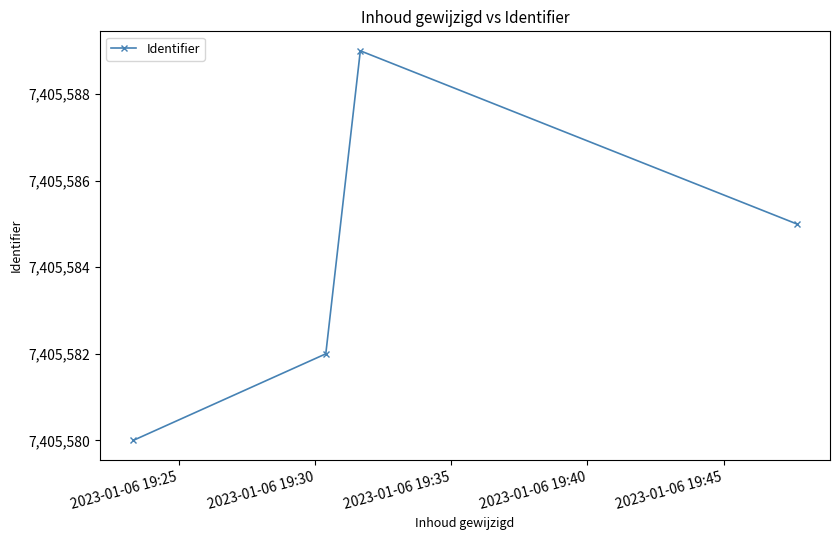

How many lines are shown in the chart?

1